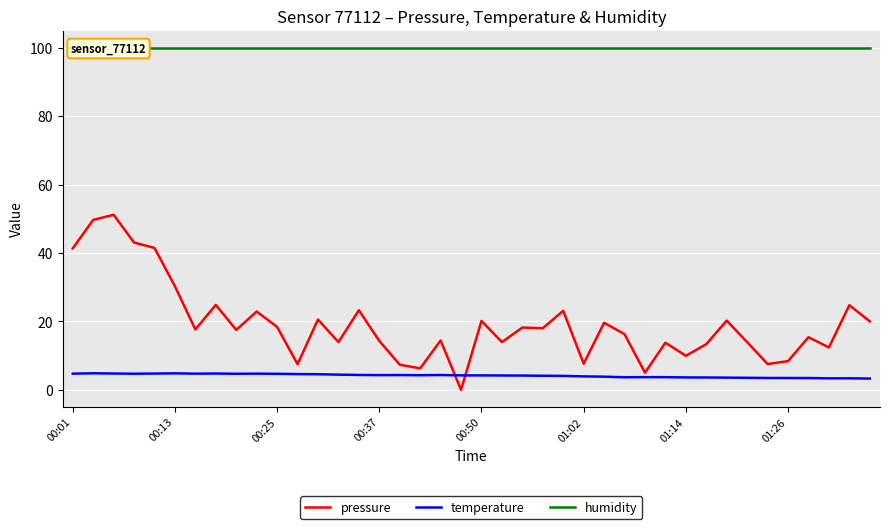

Which series ends up on top after the final intersection of pressure and temperature?

pressure